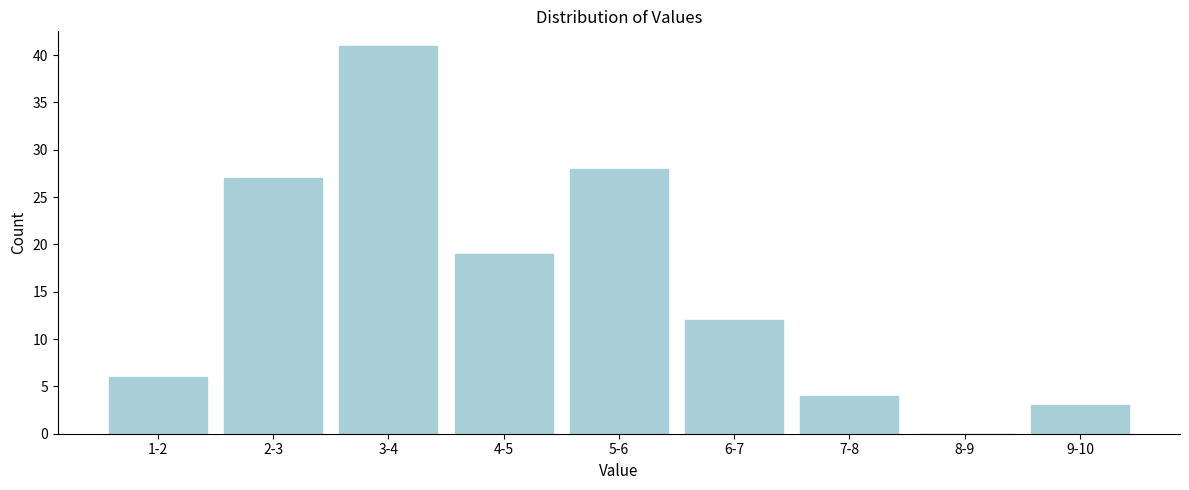

Reading left to right, transcribe all the data shown in this chart.

1-2=6	2-3=27	3-4=41	4-5=19	5-6=28	6-7=12	7-8=4	8-9=0	9-10=3